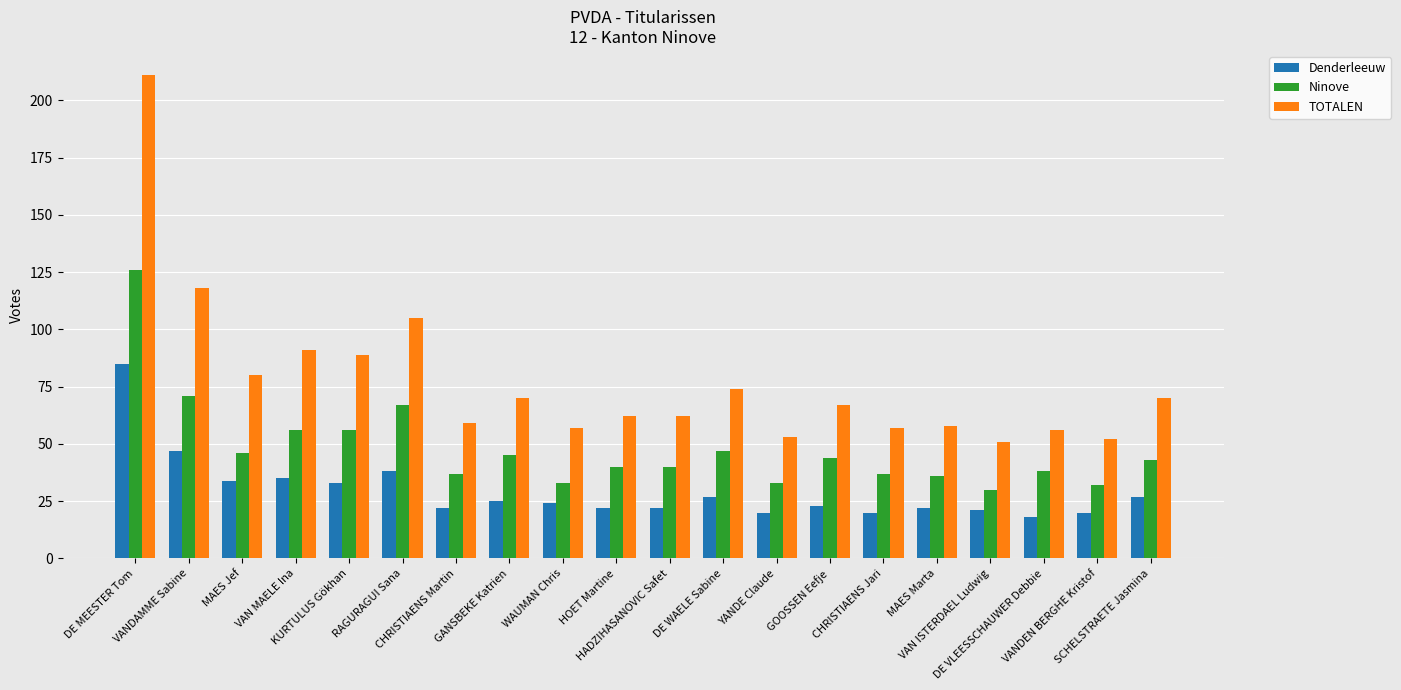

Which category has the lowest value across all series?

DE VLEESSCHAUWER Debbie